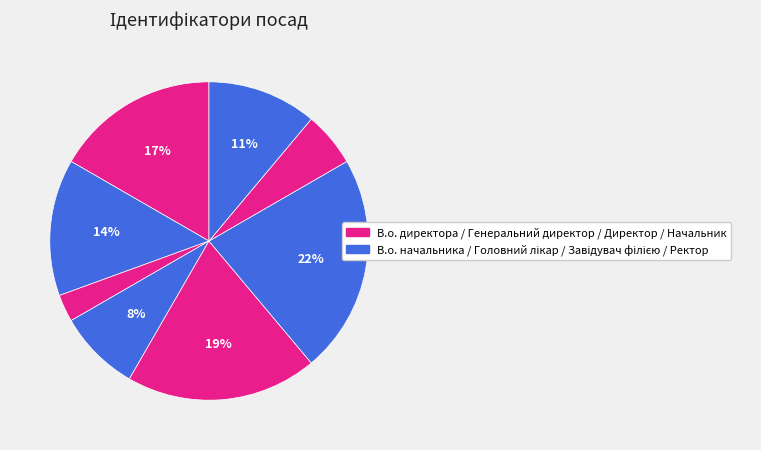

Count the number of slices in the pie.

8